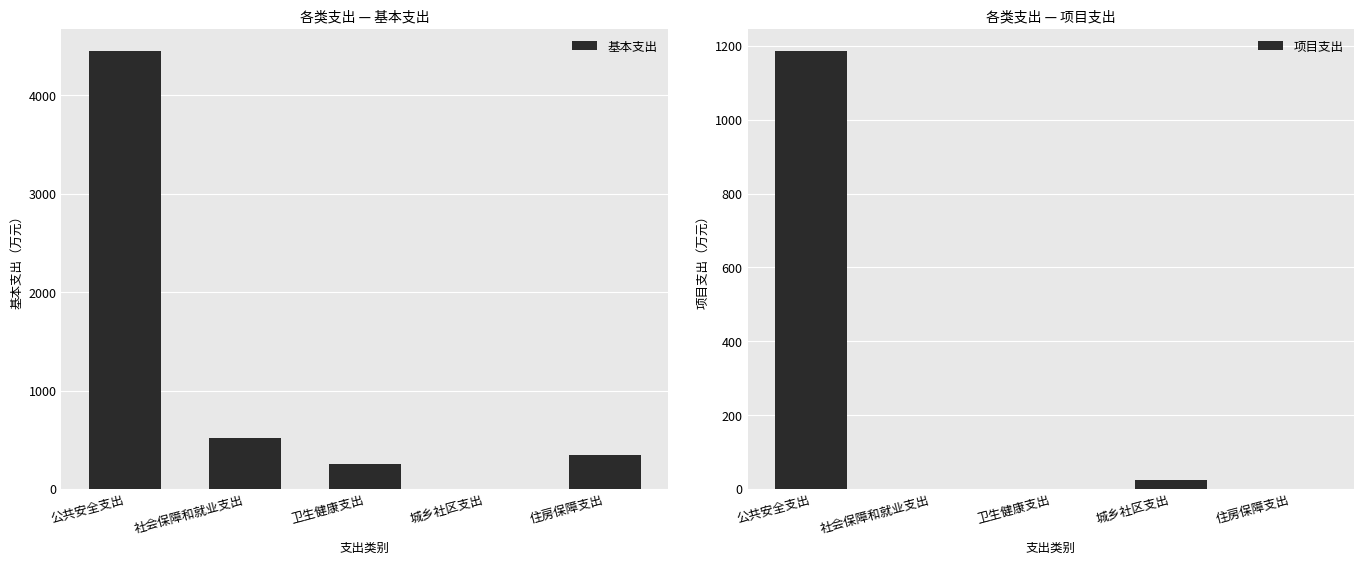

At which label does 基本支出 reach its minimum?

城乡社区支出